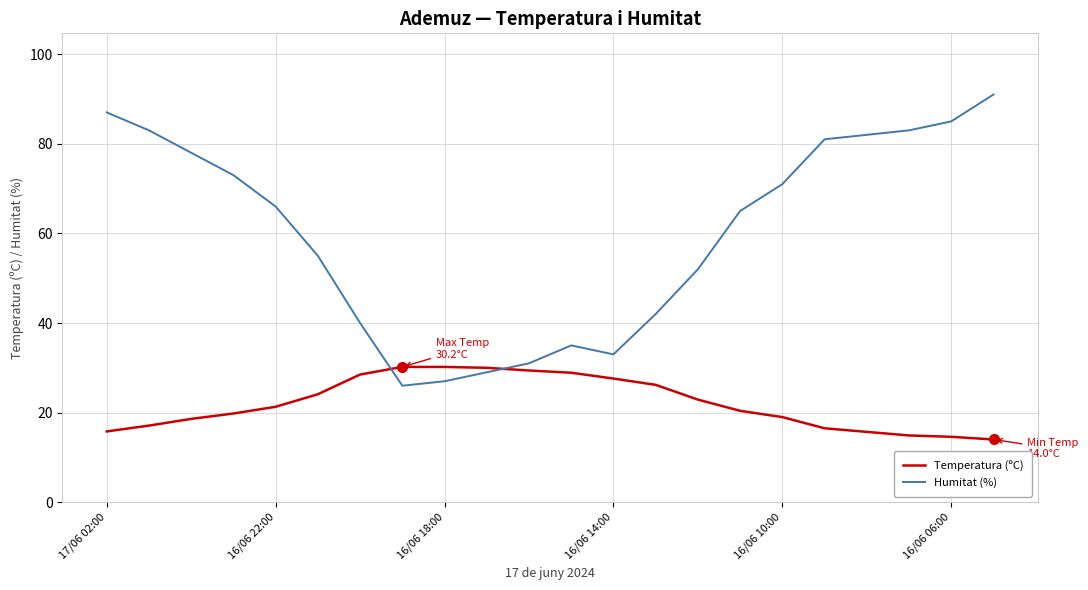

Rank the series by their average value, from highest to lowest.

Humitat (%), Temperatura (ºC)